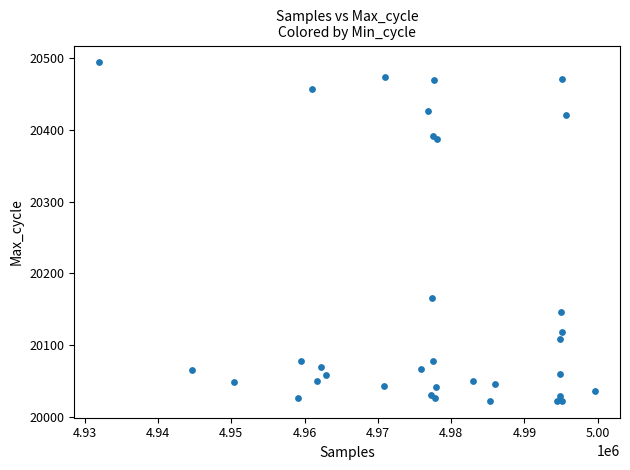

What Y value in the scatter plot is closest to 20258?

20166